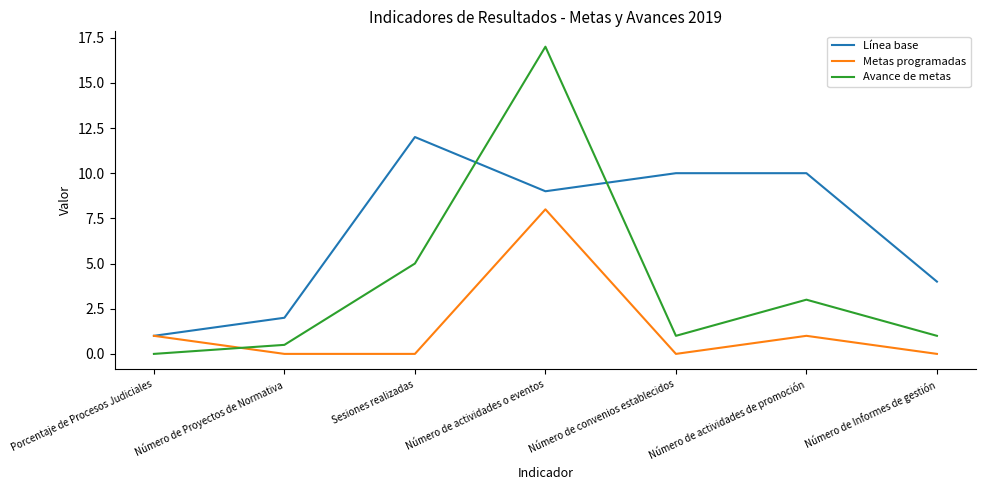

Rank the series at Número de Proyectos de Normativa from highest to lowest value.

Línea base, Avance de metas, Metas programadas